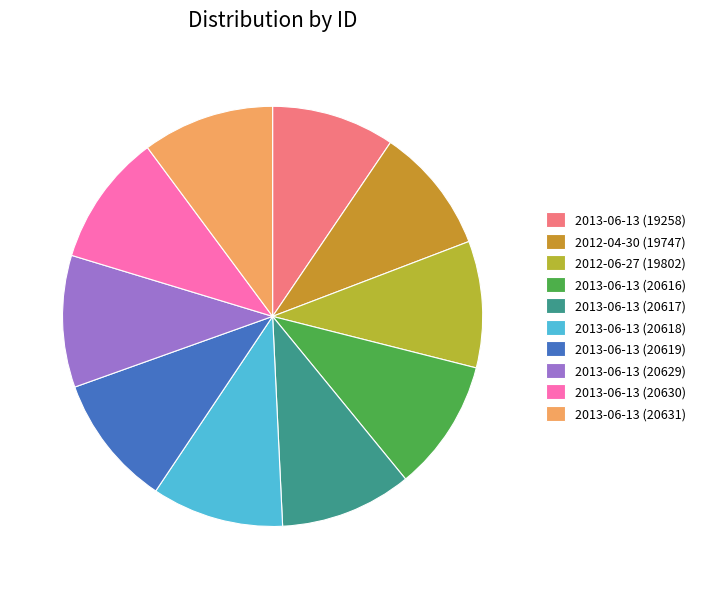

The 2013-06-13 (20618) slice represents 10% of the pie. True or false?

True